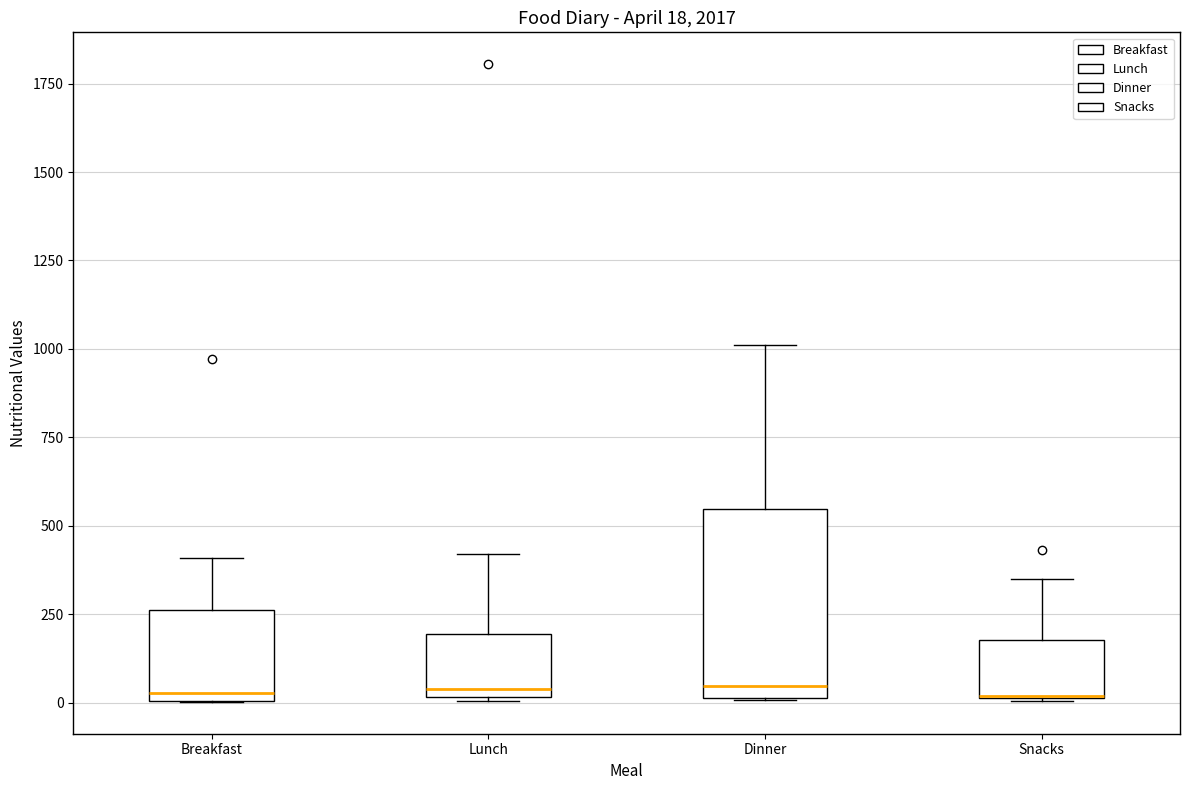

Comparing the boxes themselves (not the whiskers), which one is the tallest?

Dinner